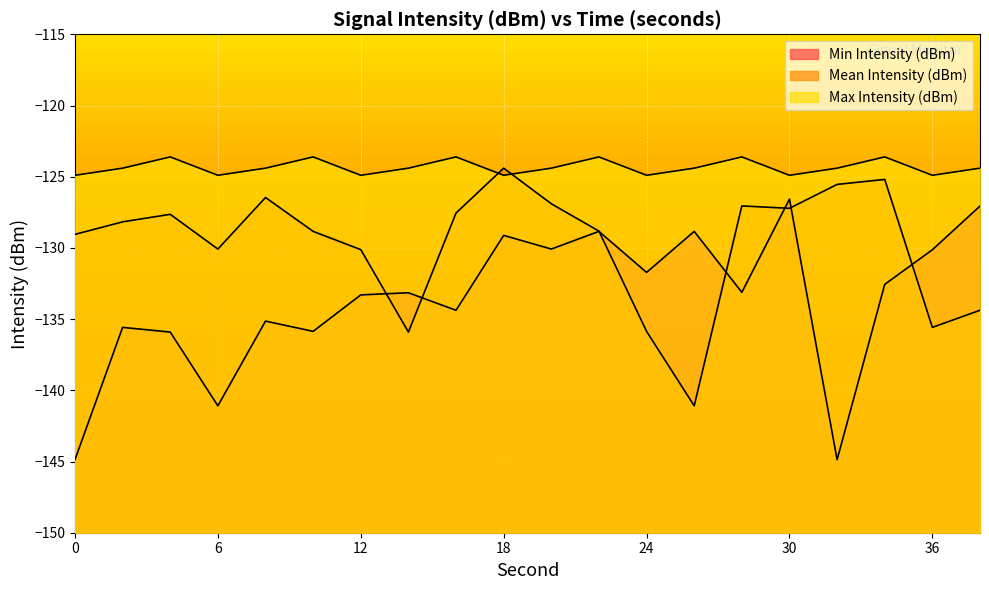

Where is the first local maximum for Min Intensity (dBm)?

2